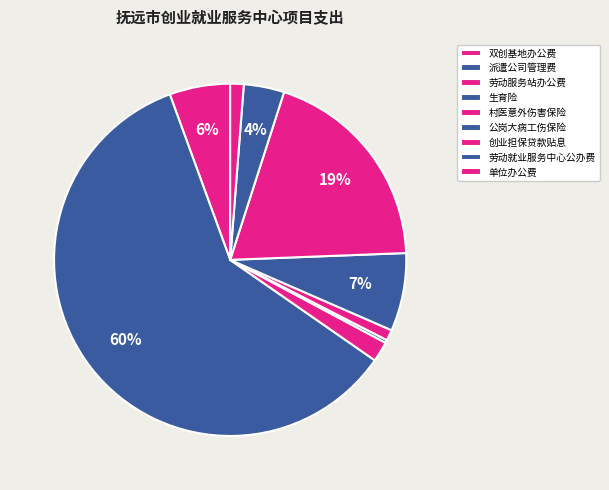

To the nearest percent, what is the average slice percentage?

11%